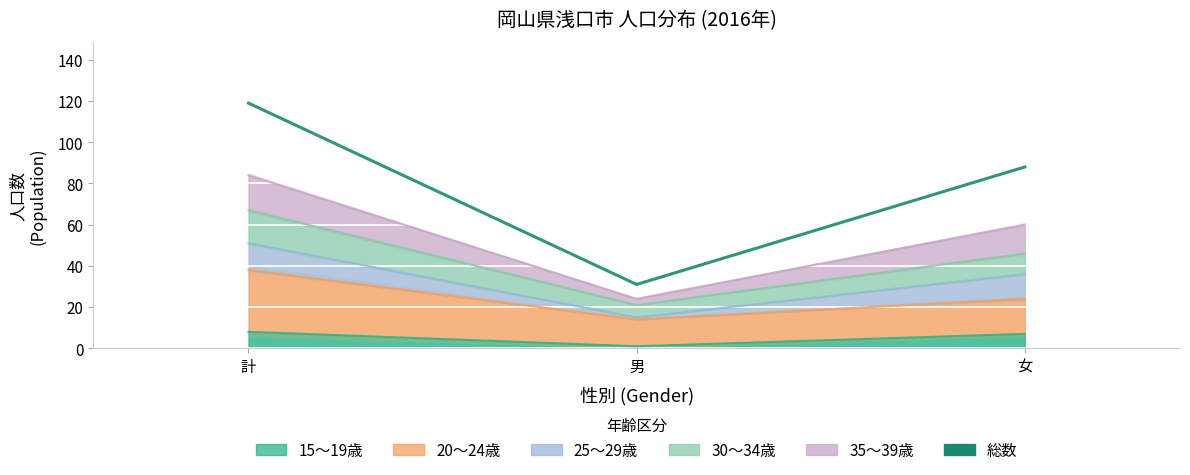

Which label corresponds to the smallest value in the chart?

男